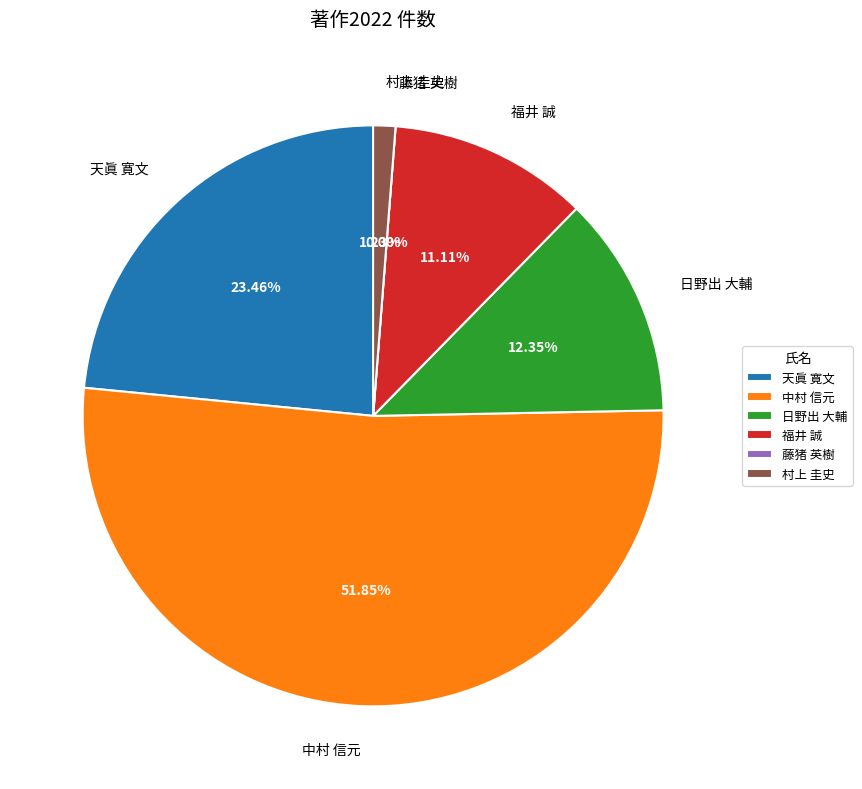

What percentage do 日野出 大輔 and 中村 信元 together represent?

64.2%